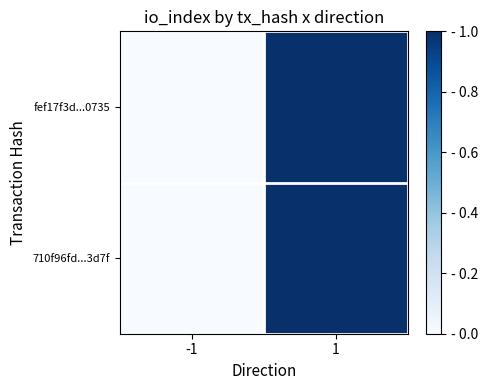

Reading left to right, extract all data points from this chart.

fef17f3d...0735: -1=0	1=1
710f96fd...3d7f: -1=0	1=1